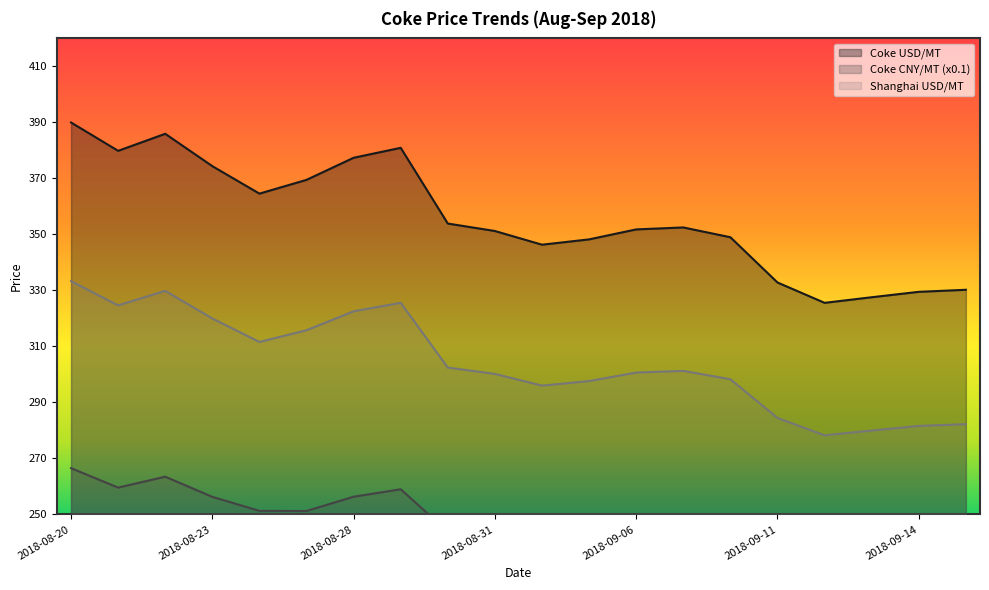

Between 2018-08-30 and 2018-09-17, which series saw the biggest shift?

Coke USD/MT